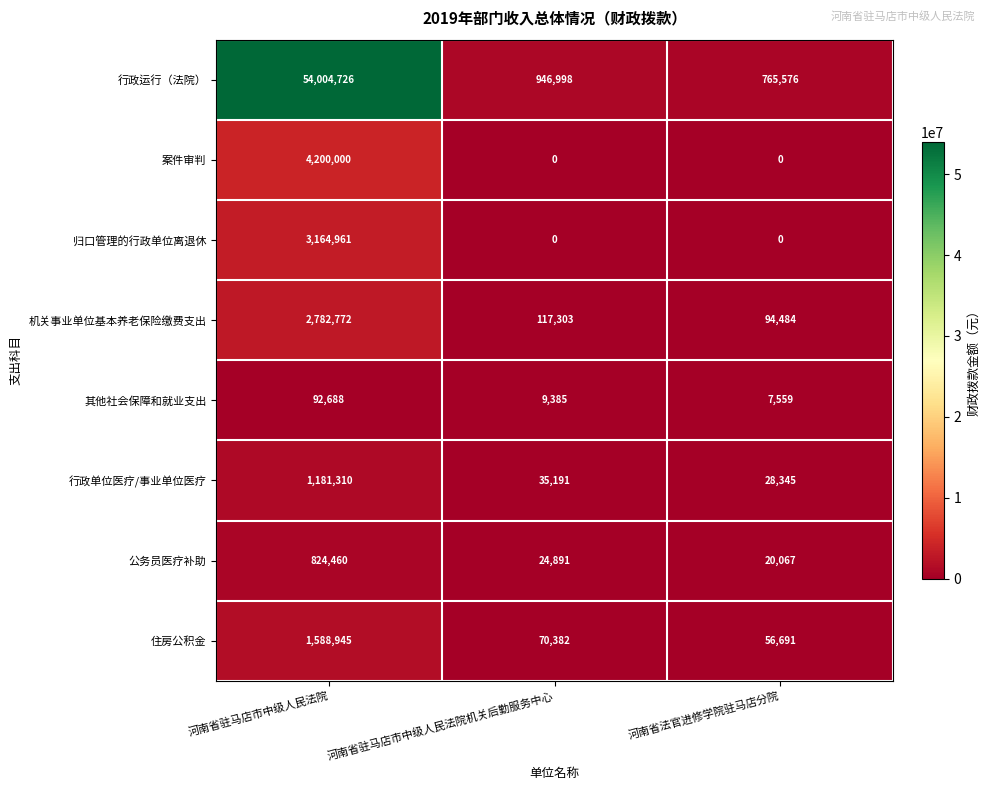

Rank the series by their maximum value, from lowest to highest.

其他社会保障和就业支出, 公务员医疗补助, 行政单位医疗/事业单位医疗, 住房公积金, 机关事业单位基本养老保险缴费支出, 归口管理的行政单位离退休, 案件审判, 行政运行（法院）